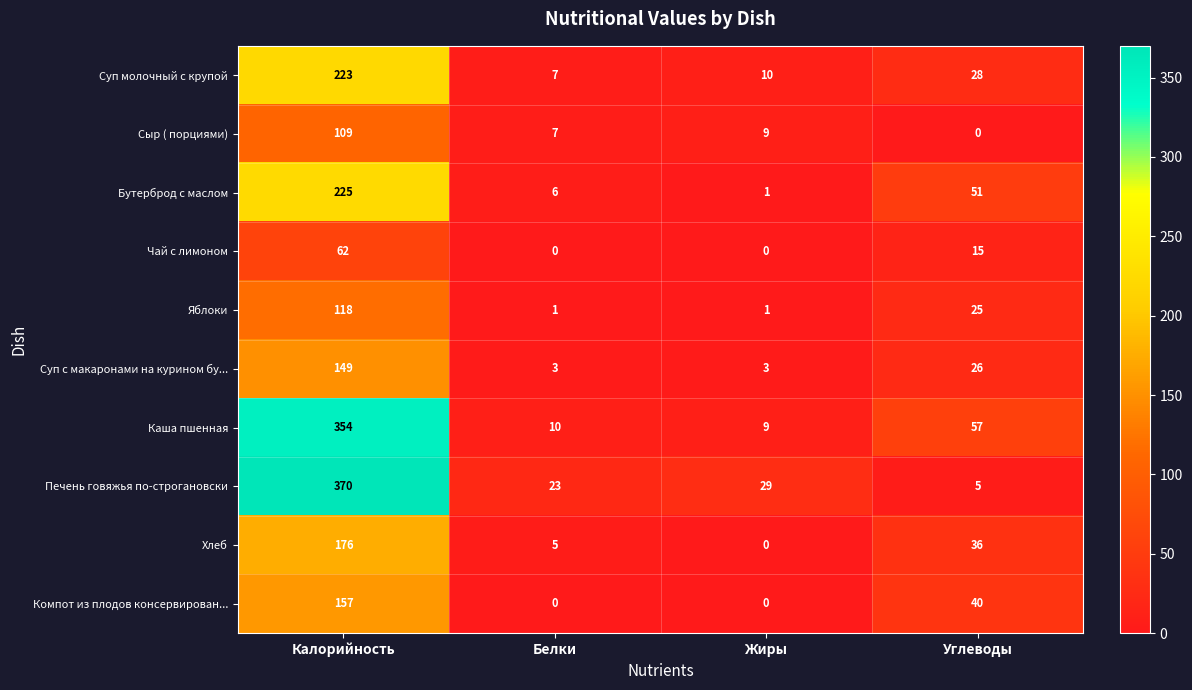

What is the difference between the second highest and second lowest values in the Суп молочный с крупой series?

18